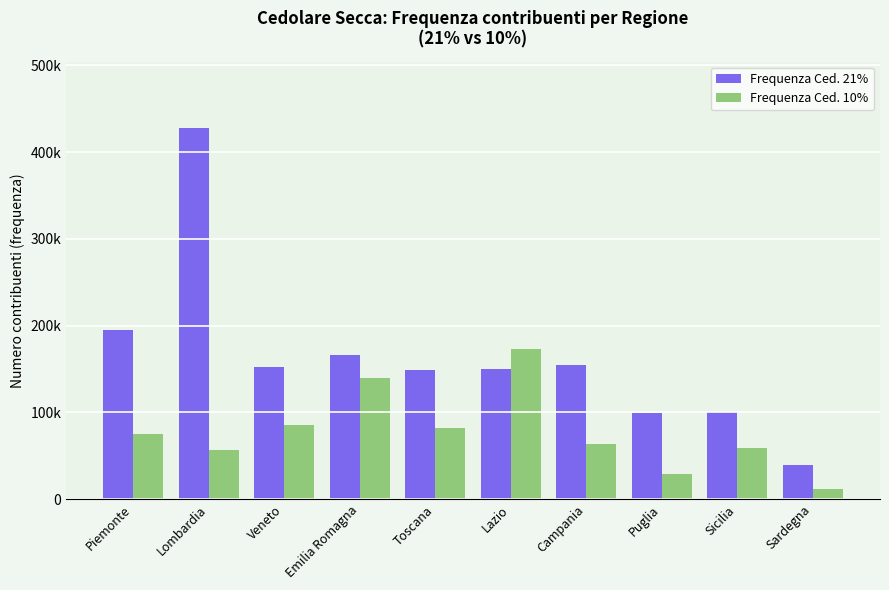

Reading right to left, transcribe all the data shown in this chart.

Frequenza Ced. 21%: 39818	100562	99277	154305	149625	148616	165931	152269	427588	194707
Frequenza Ced. 10%: 12122	58709	29140	63808	173459	82344	139144	85443	56163	75356